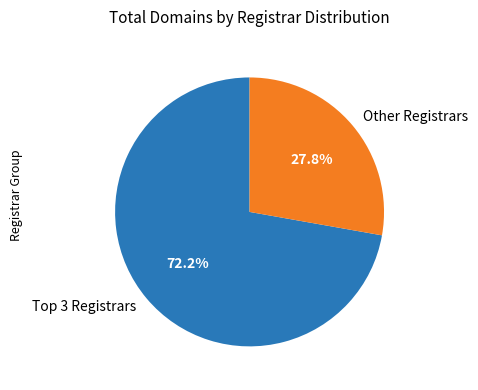

Rank the categories by value from highest to lowest.

Top 3 Registrars, Other Registrars